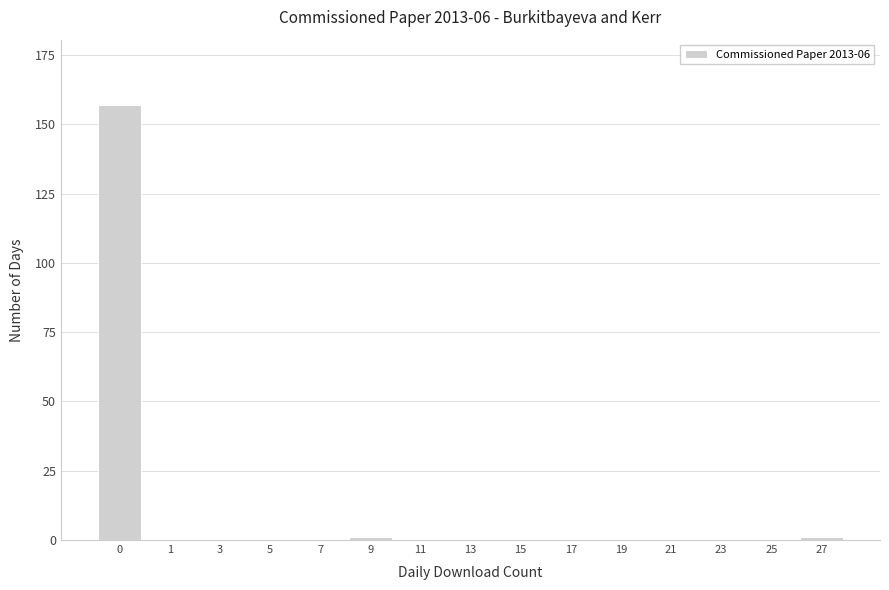

Reading left to right, extract all data points from this chart.

0=157	1=0	3=0	5=0	7=0	9=1	11=0	13=0	15=0	17=0	19=0	21=0	23=0	25=0	27=1